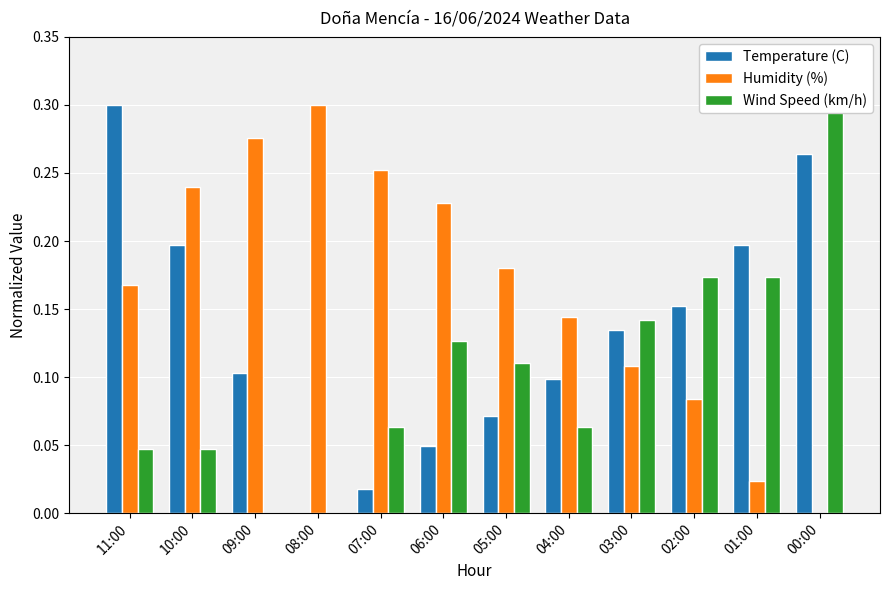

The Humidity (%) series shows 0.3 at 09:00. True or false?

True